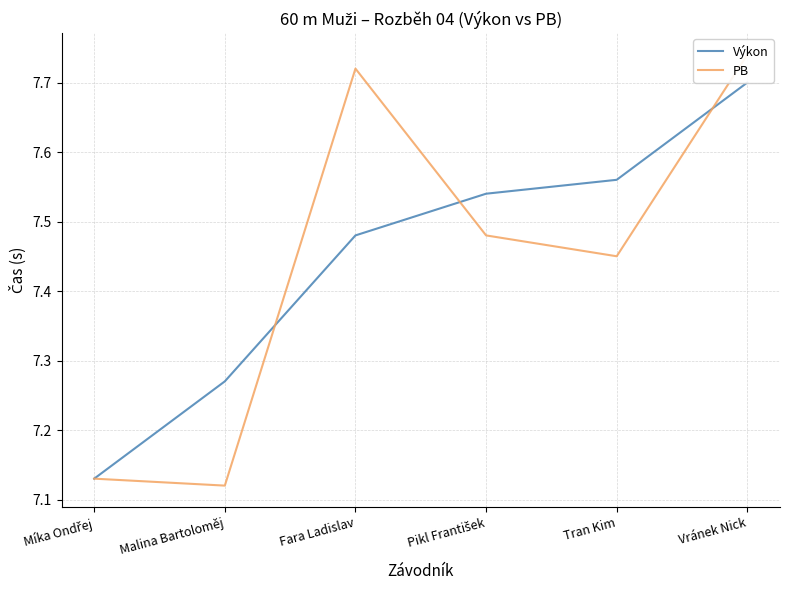

List the labels in order of Výkon value, largest first.

Vránek Nick, Tran Kim, Pikl František, Fara Ladislav, Malina Bartoloměj, Míka Ondřej